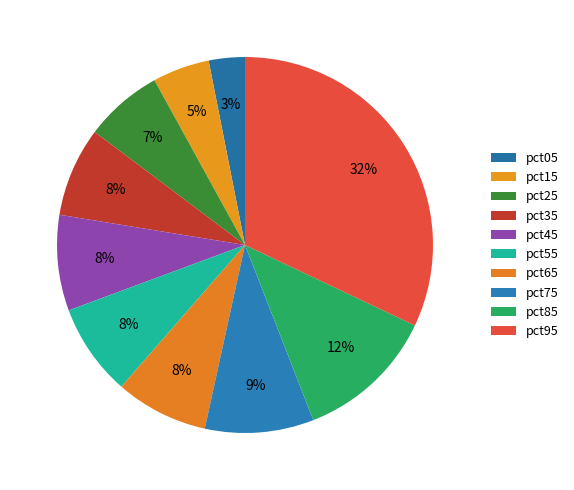

How many slices are in this pie chart?

10